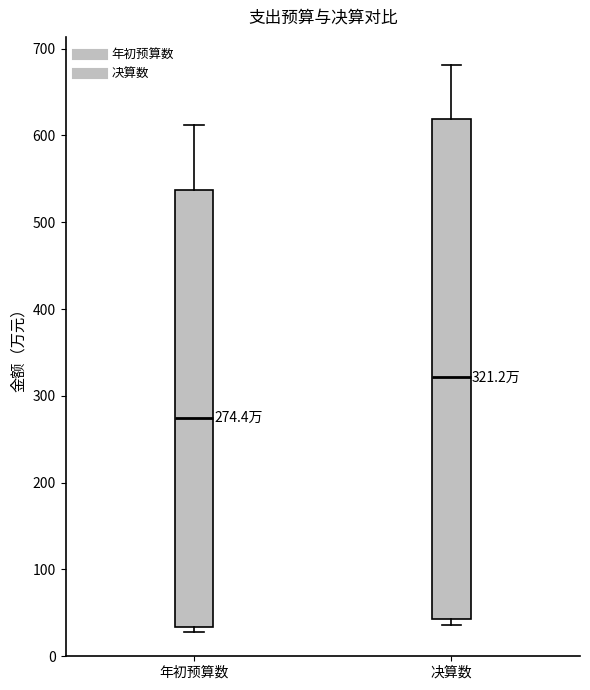

Which box's median line is the lowest?

年初预算数